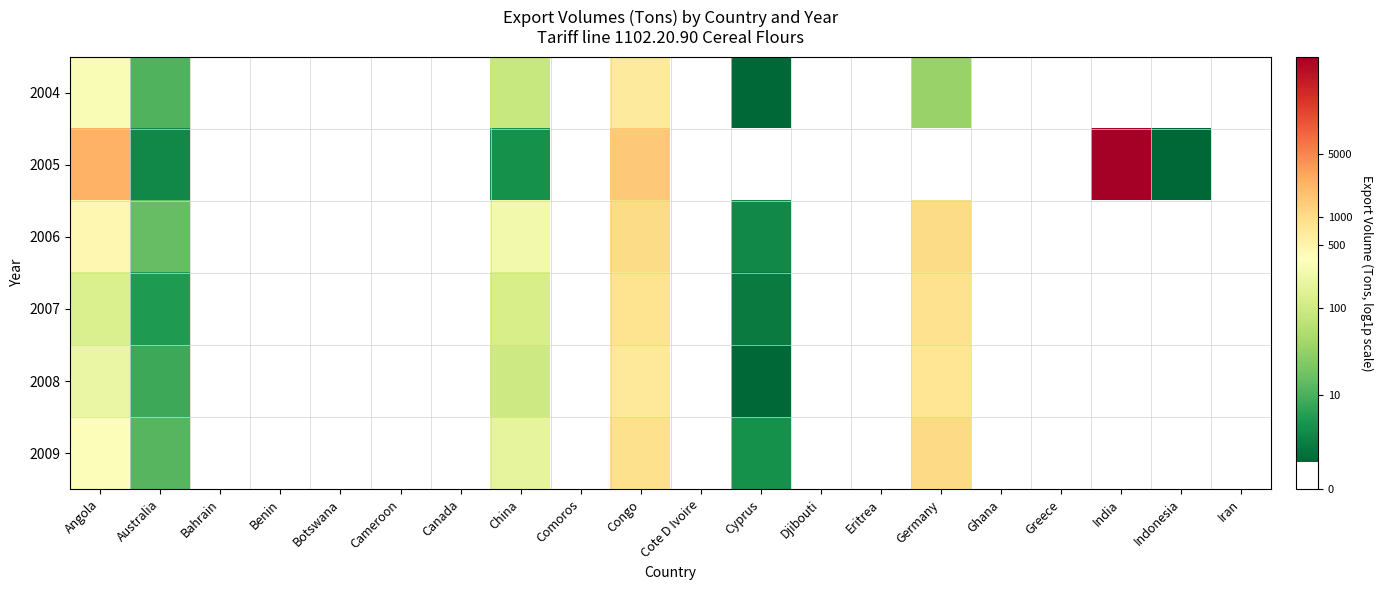

At which category is the sum across all series the highest?

Congo